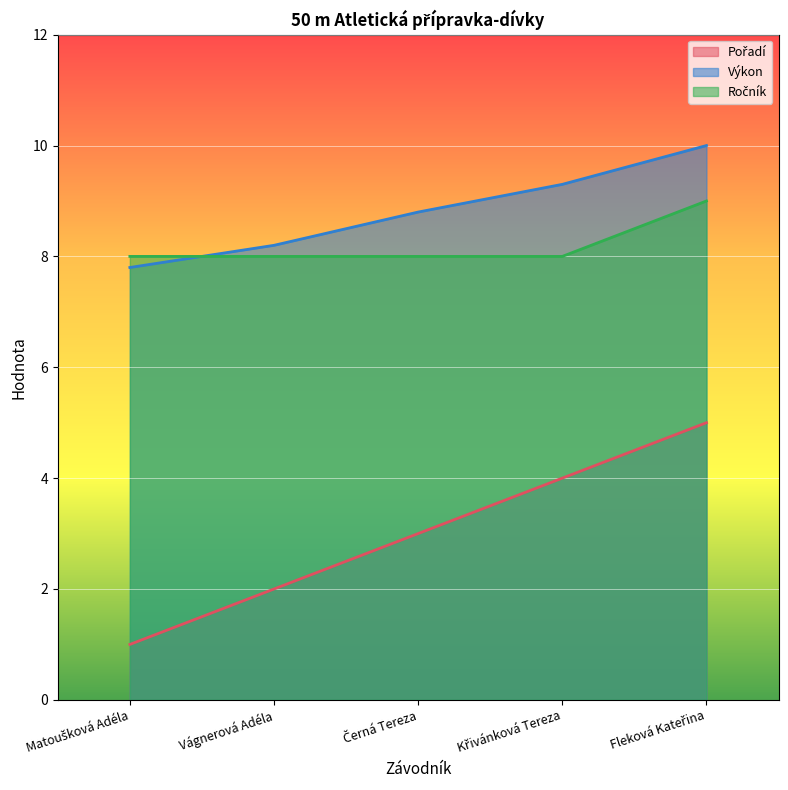

At which category is the sum across all series the highest?

Fleková Kateřina